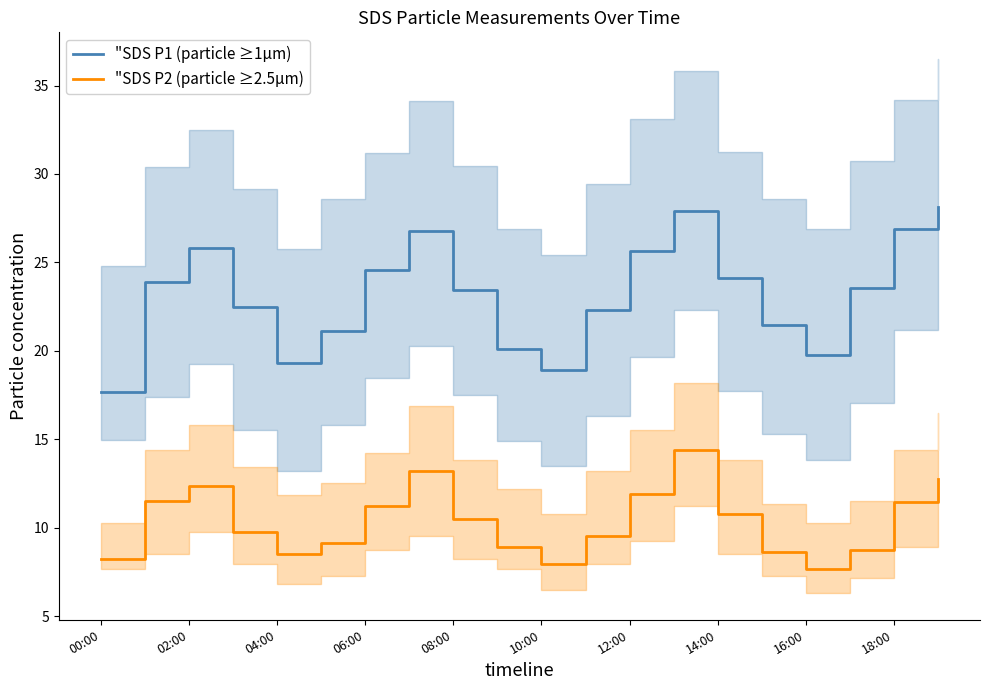

True or false: "SDS P2 (particle ≥2.5µm) has more than 1 points higher than both neighbors.

True